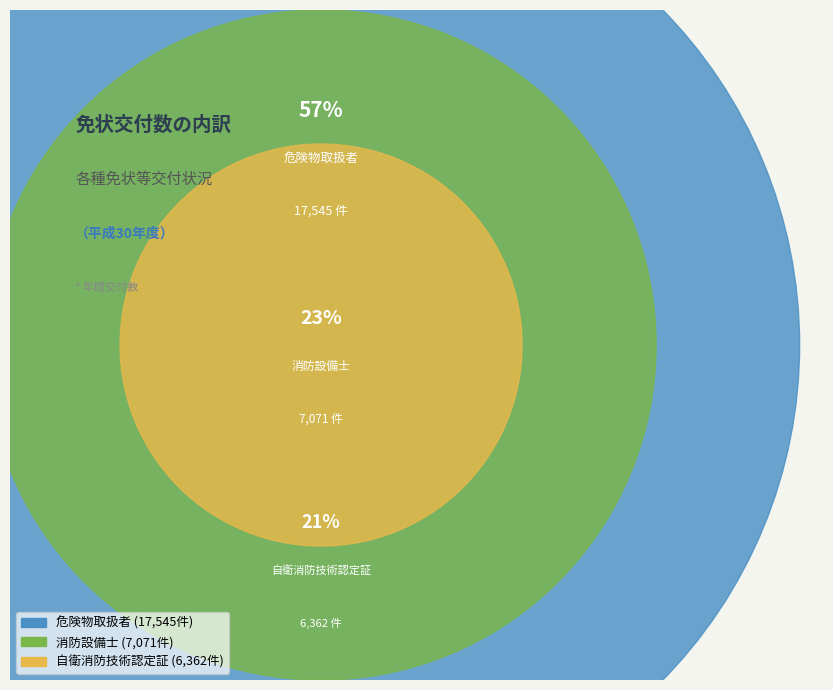

What percentage is the 自衛消防技術認定証 slice, to the nearest percent?

21%